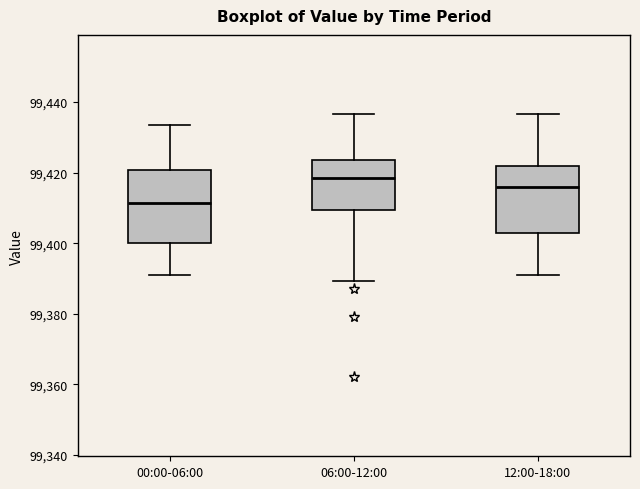

Reading left to right, read every box against the y-axis: the position of its median line, the range the box covers, and the ends of its whiskers. The values are not printed on the chart, so give them approximately, as read against the axis.

00:00-06:00: median 99412, box 99400 to 99420, whiskers 99392 to 99434
06:00-12:00: median 99418, box 99410 to 99424, whiskers 99390 to 99436
12:00-18:00: median 99416, box 99402 to 99422, whiskers 99392 to 99436